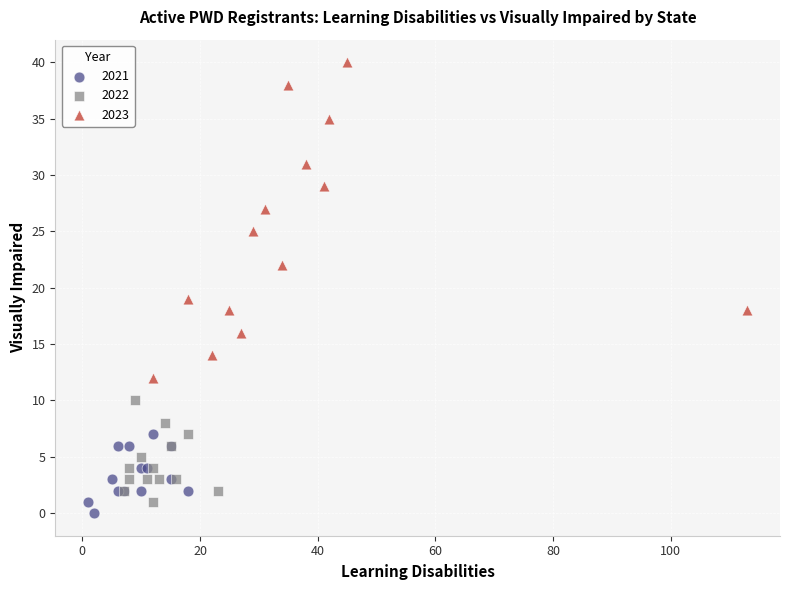

Which series contains the highest Y value?

2023